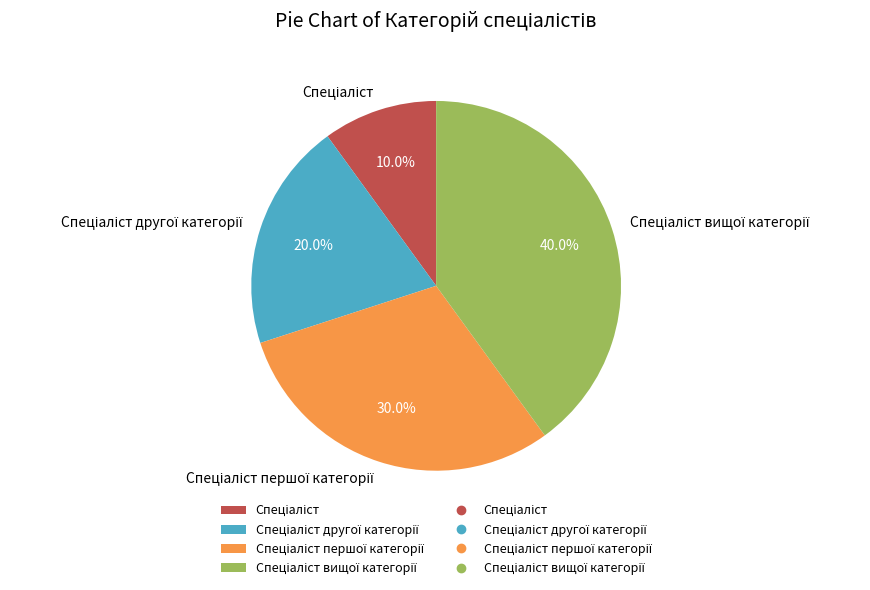

Is there a majority slice in this chart?

No